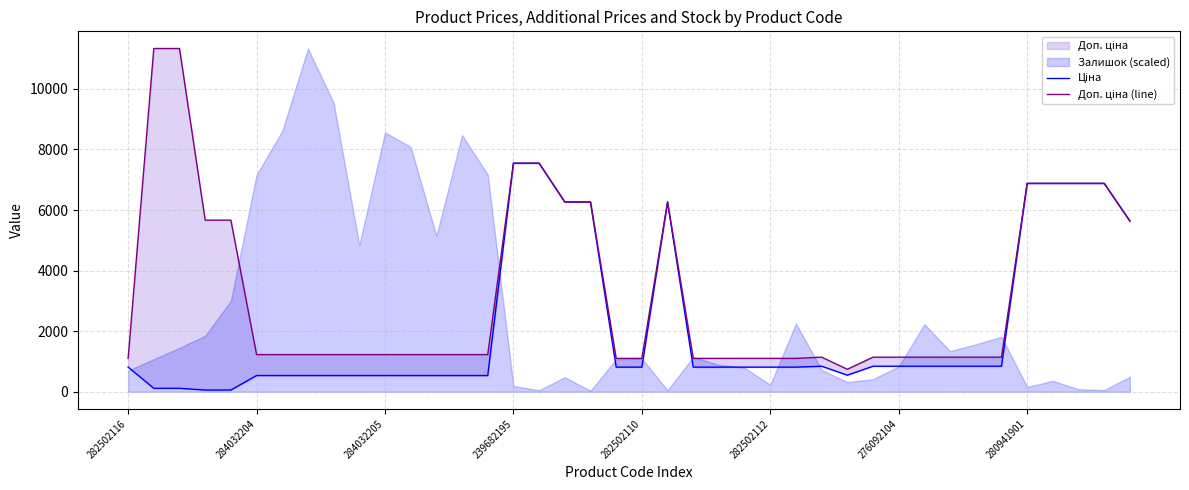

At which category does Ціна reach its first local peak?

21